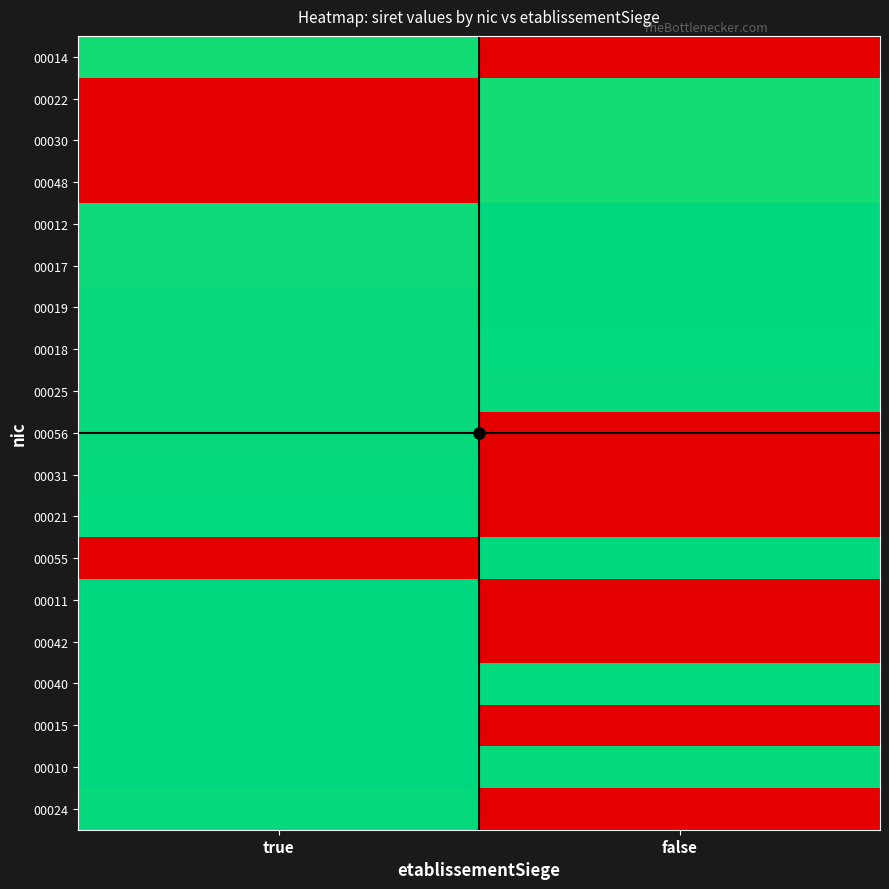

Which series has the widest spread of values?

00015